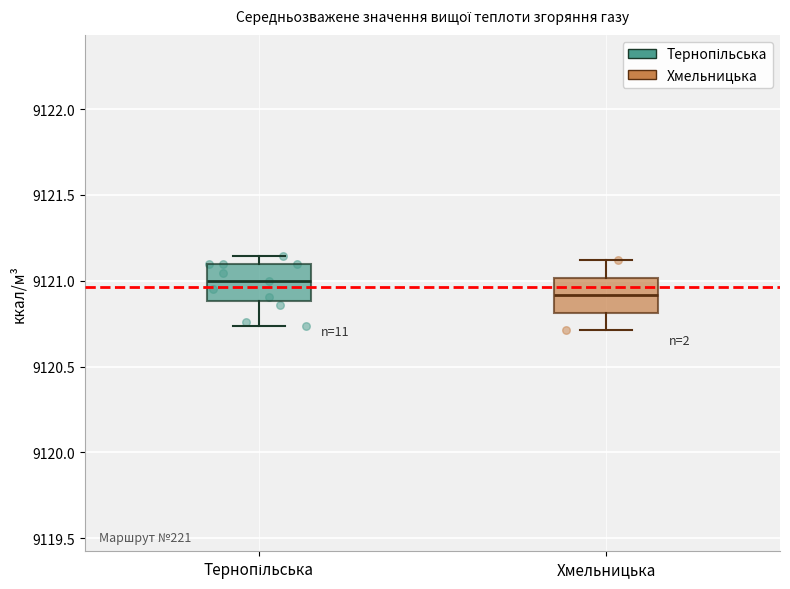

Which box's median line is the lowest?

Хмельницька